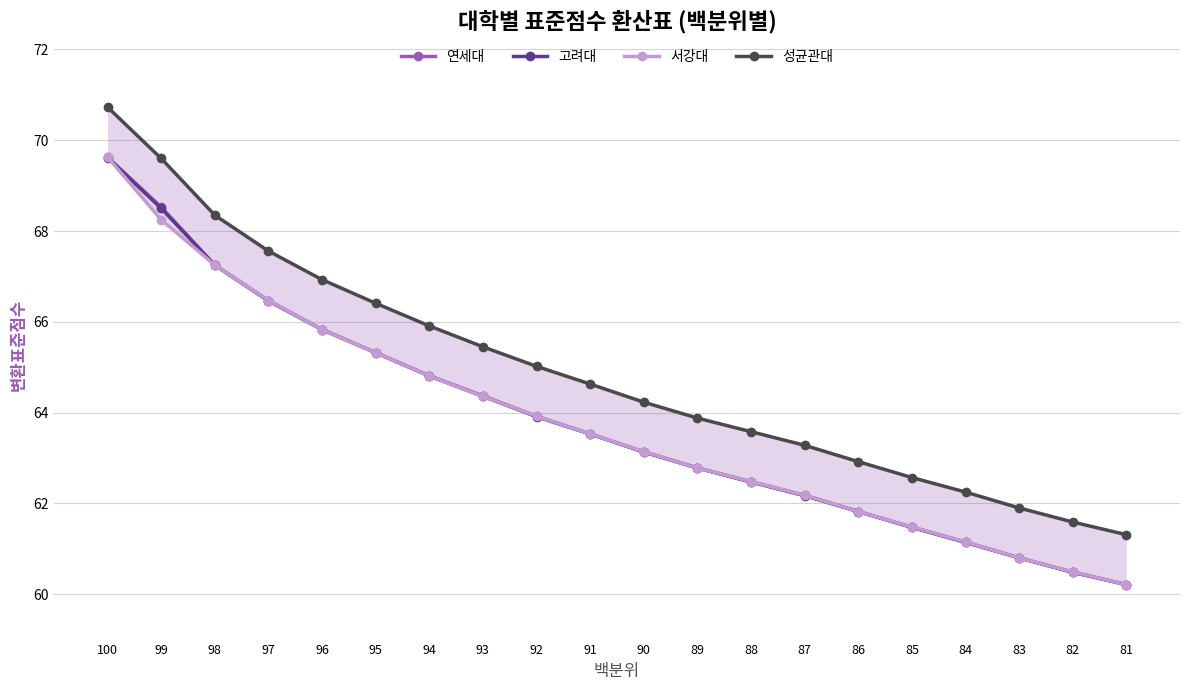

What is the value of the 연세대 point at the 12th from the left?

62.8